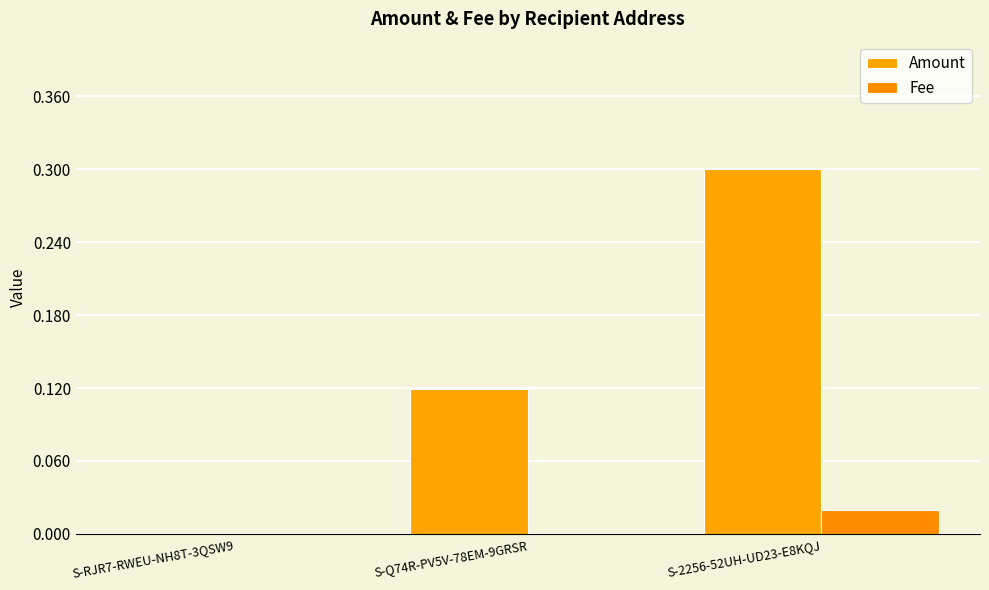

What position from the left is S-RJR7-RWEU-NH8T-3QSW9?

1